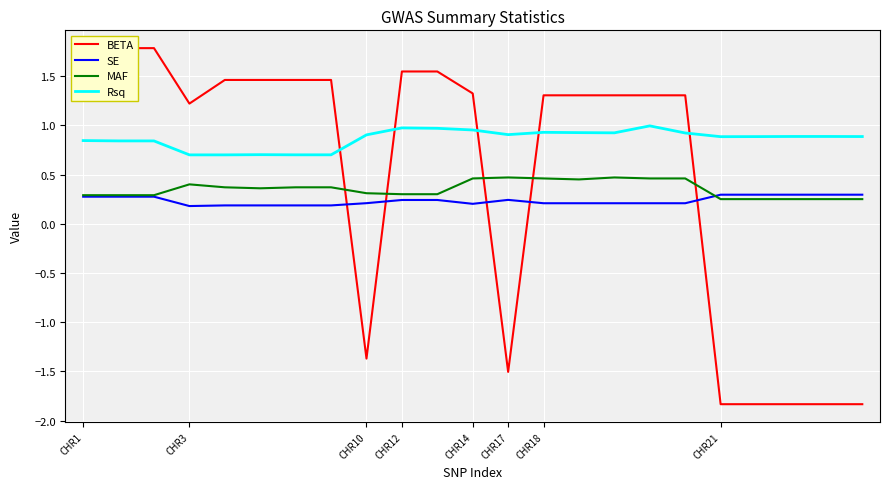

Which series has the largest total across all categories?

Rsq